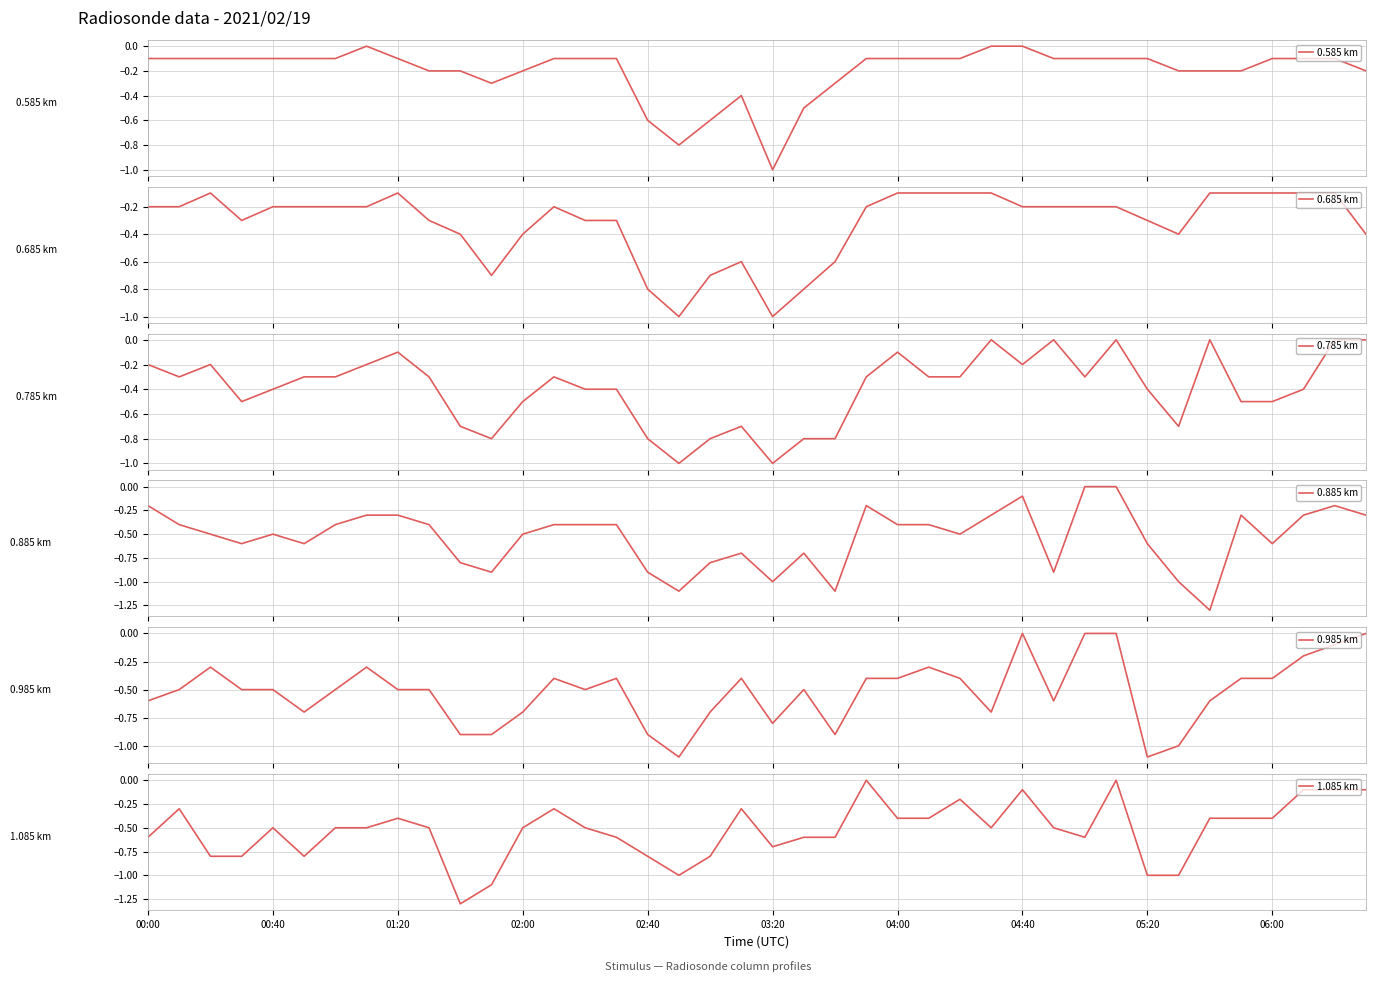

Rank the series by their maximum value, from highest to lowest.

0.585 km, 0.785 km, 0.885 km, 0.985 km, 1.085 km, 0.685 km